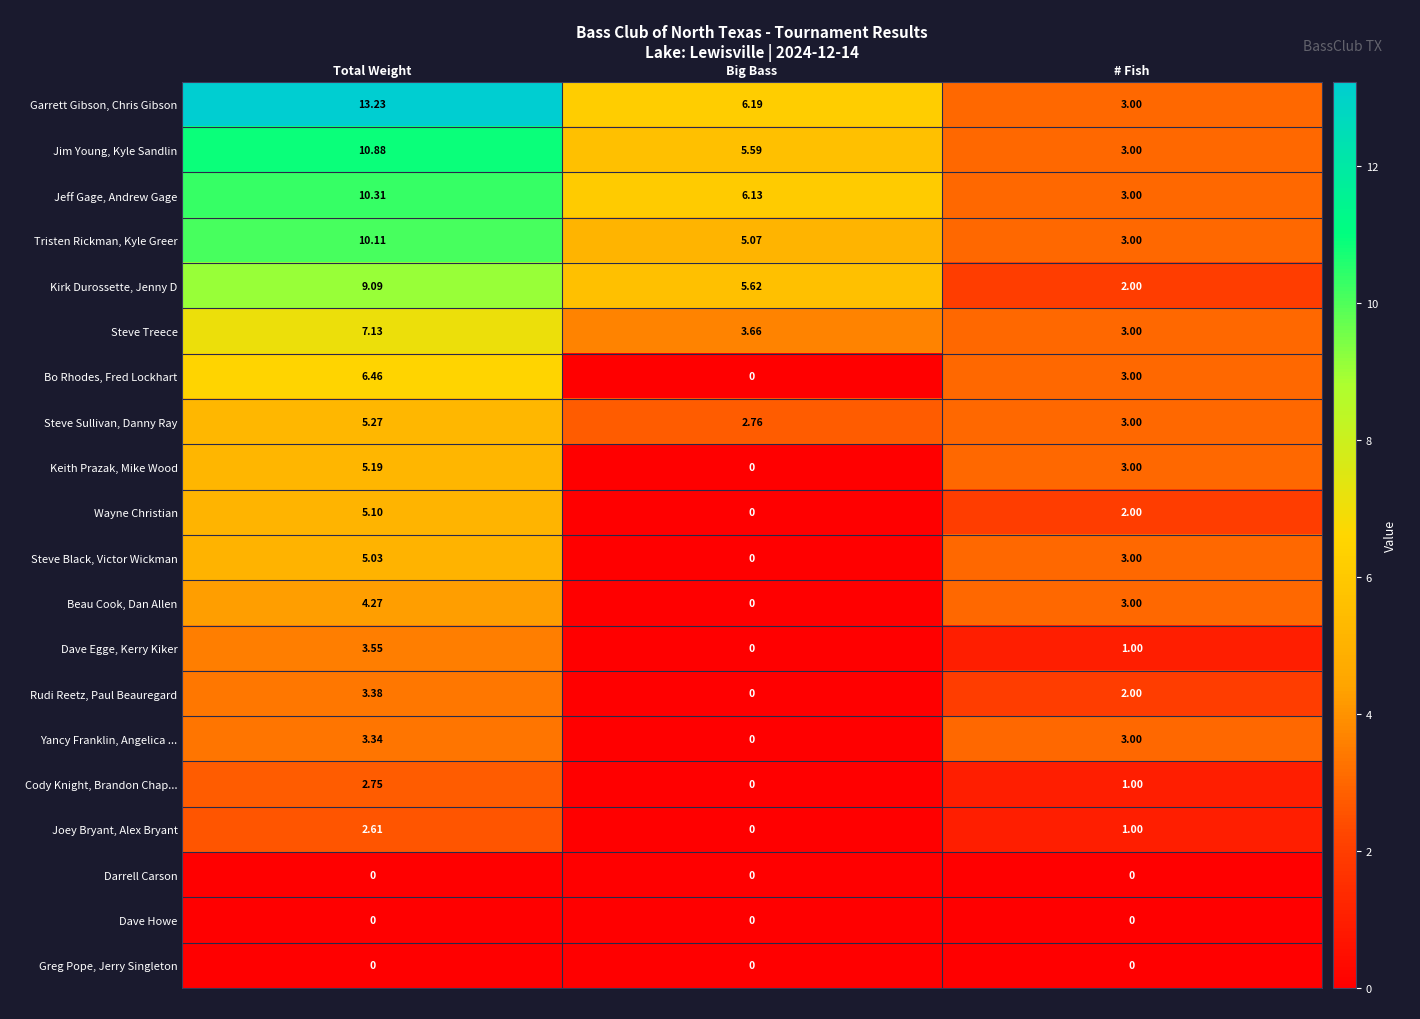

At how many categories does at least one series exceed 12?

1